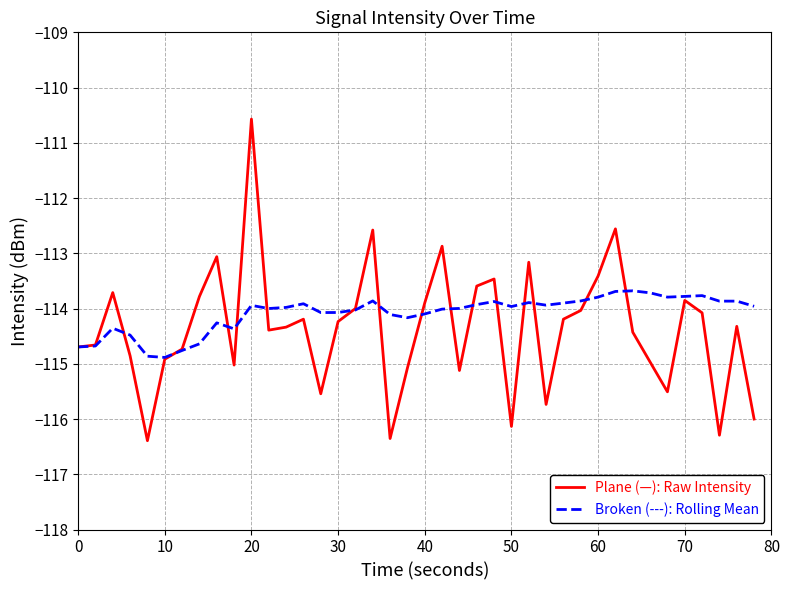

Which series has the largest range (max minus min)?

Plane (—): Raw Intensity